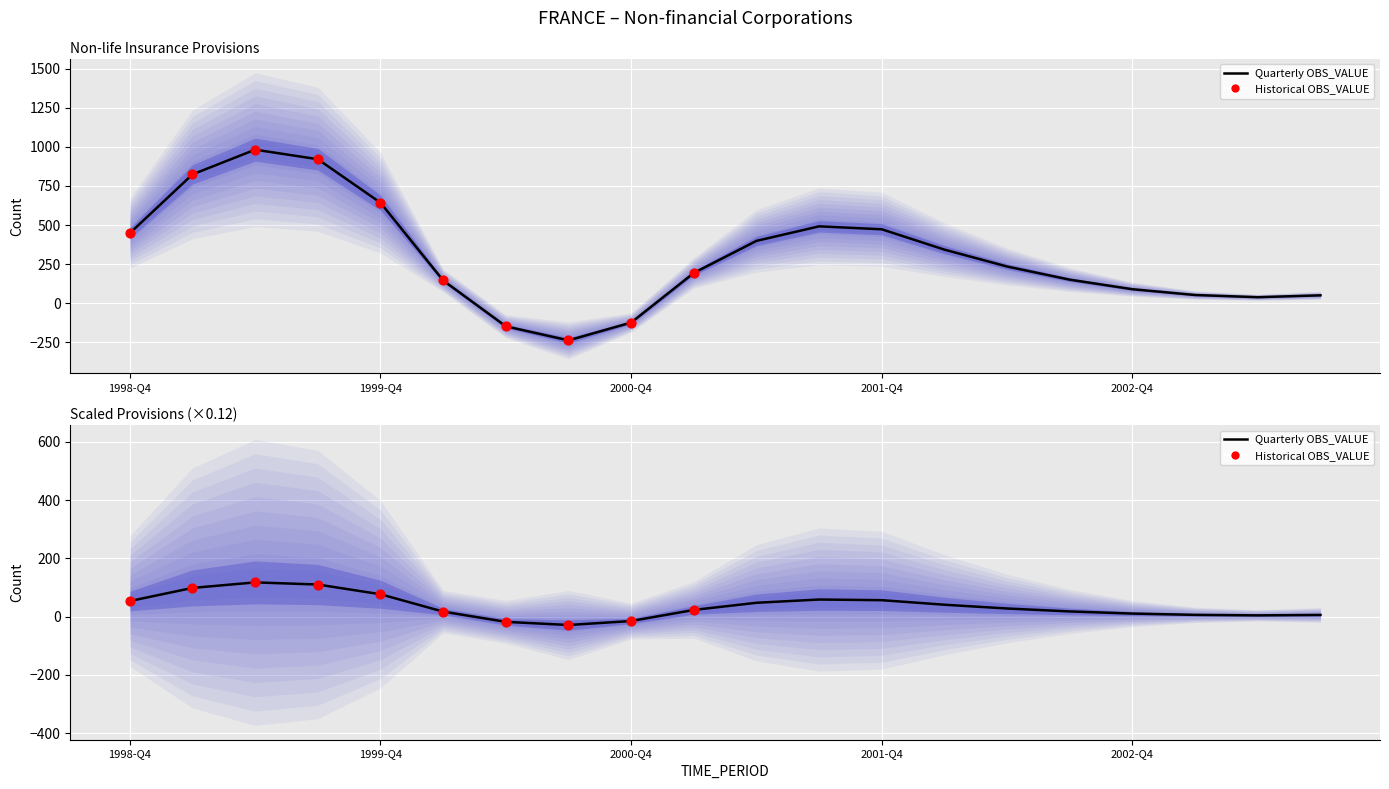

Between 1999-Q3 and 2001-Q2, which is larger?

1999-Q3